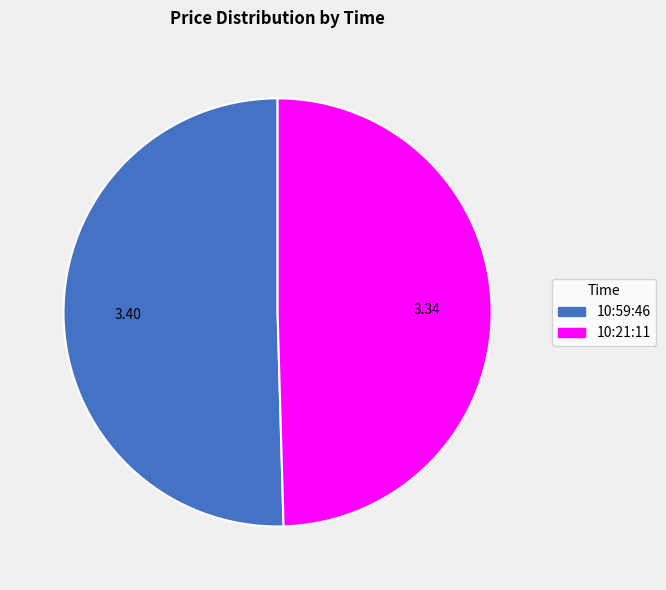

The 10:21:11 slice represents 39% of the pie. True or false?

False